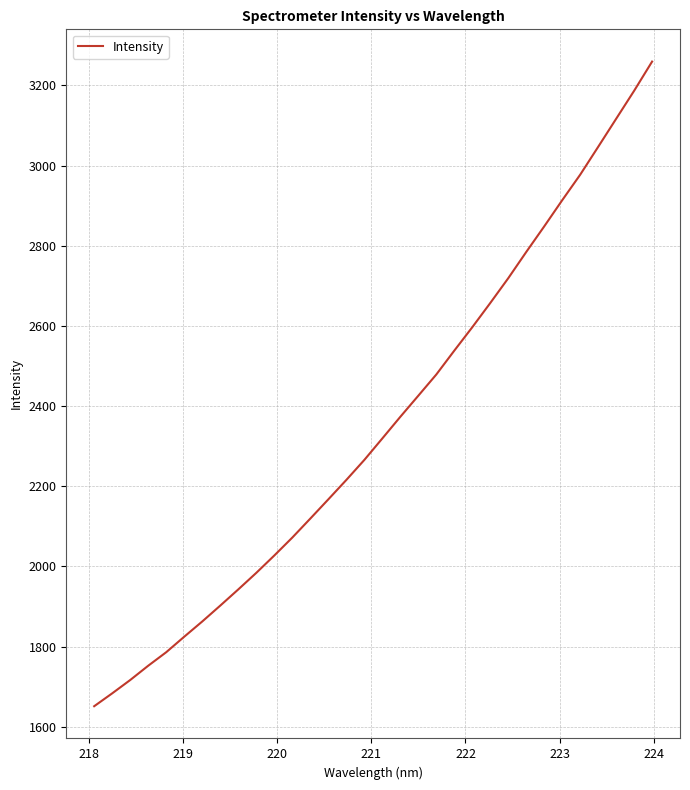

What is the difference between the maximum and minimum values?

1608.1